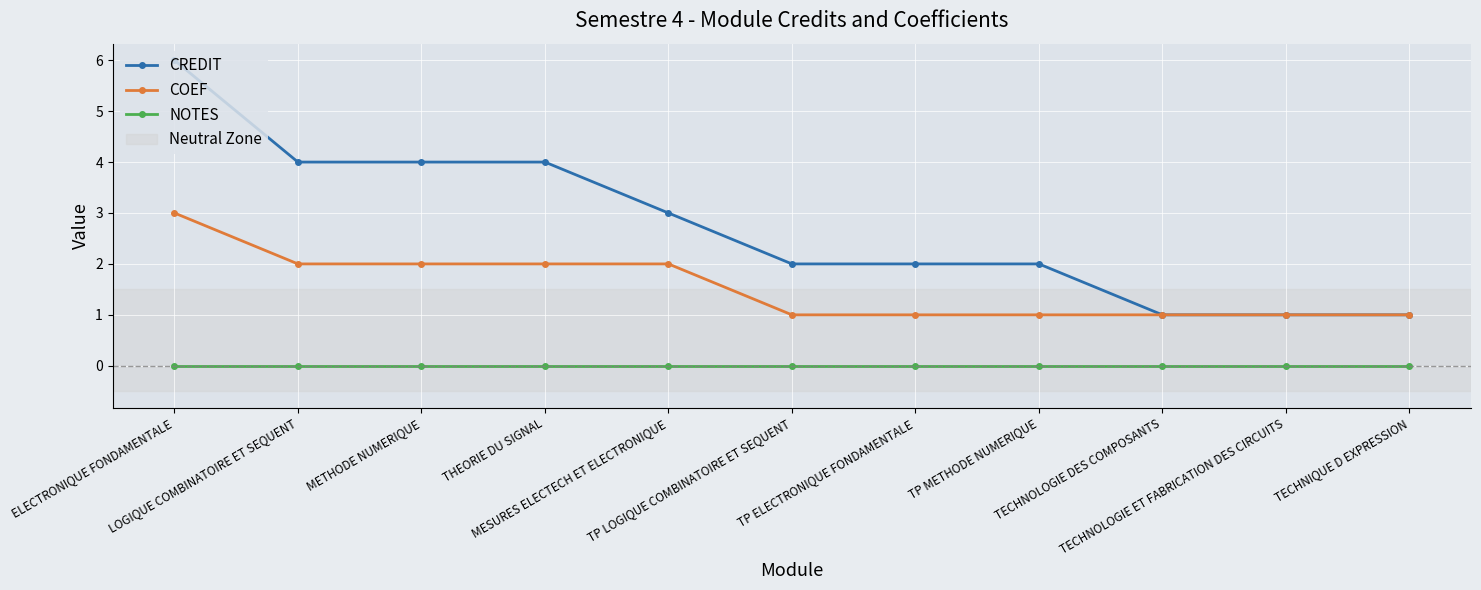

What is the total value across all series at THEORIE DU SIGNAL?

6